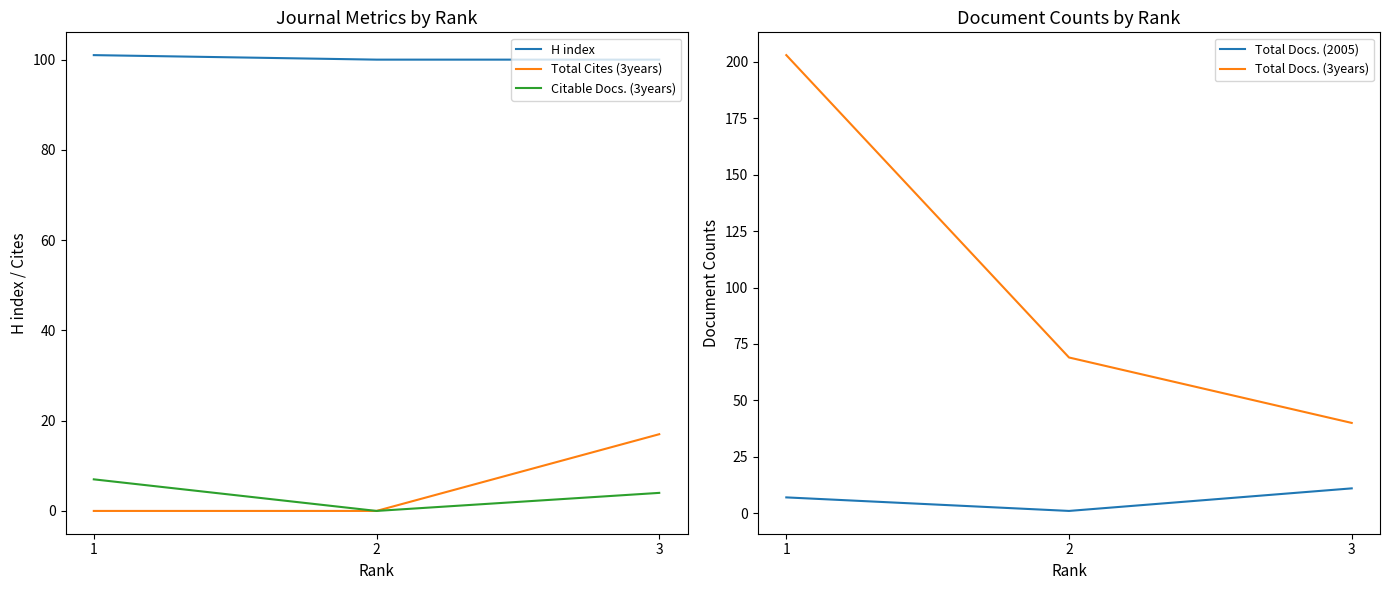

Is the value of H index at 2 greater than the value of Total Cites (3years) at 2?

Yes